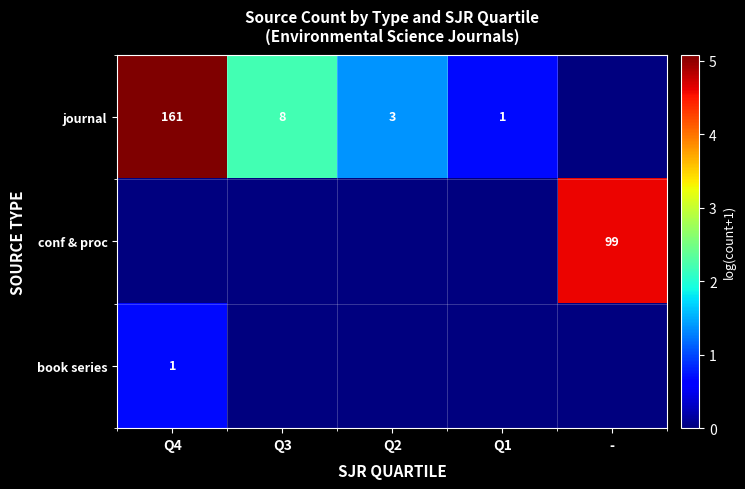

Count the number of data series in this chart.

3